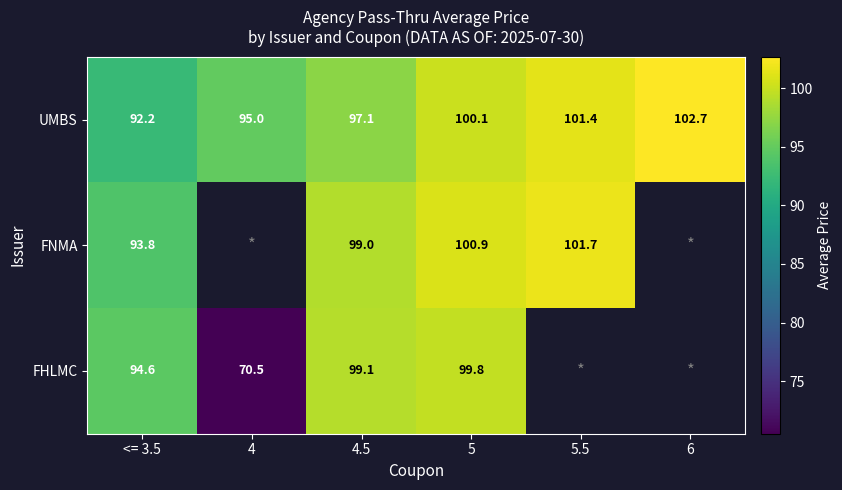

What is the total value across all series at 4.5?

295.2